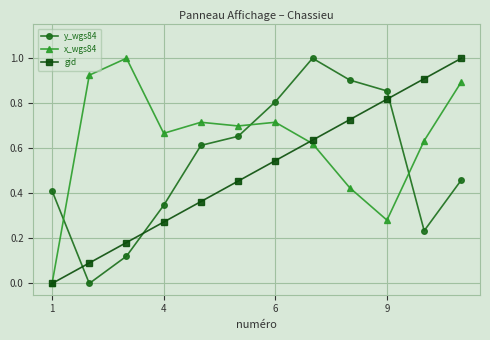

List the series in order of their overall mean, highest first.

x_wgs84, y_wgs84, gid